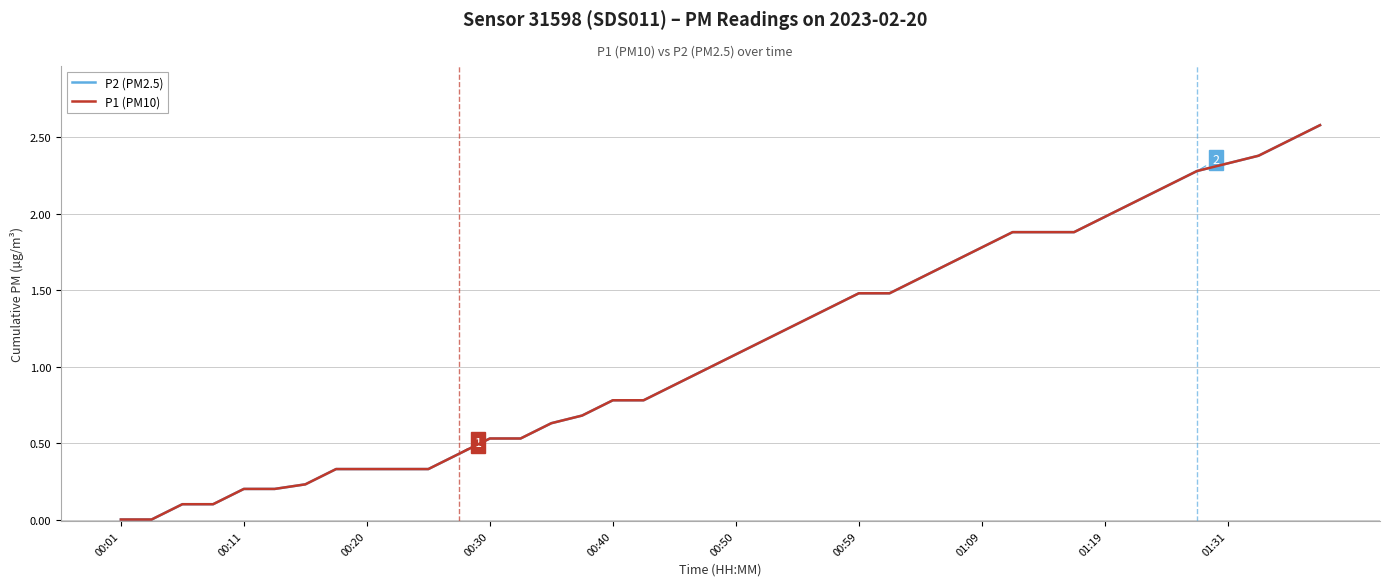

Is this an area chart (filled region under the line)?

No